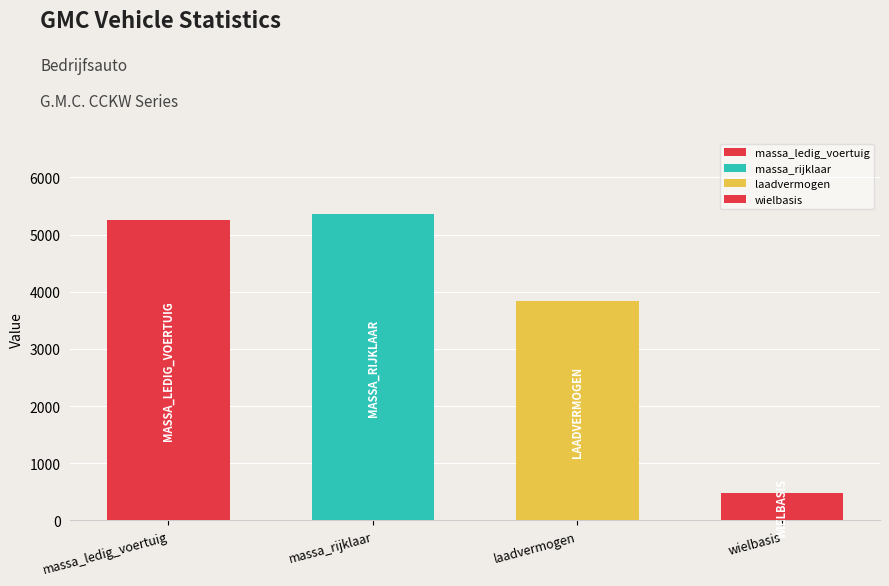

Reading left to right, list all the values displayed in this chart.

5250	5350	3830	474